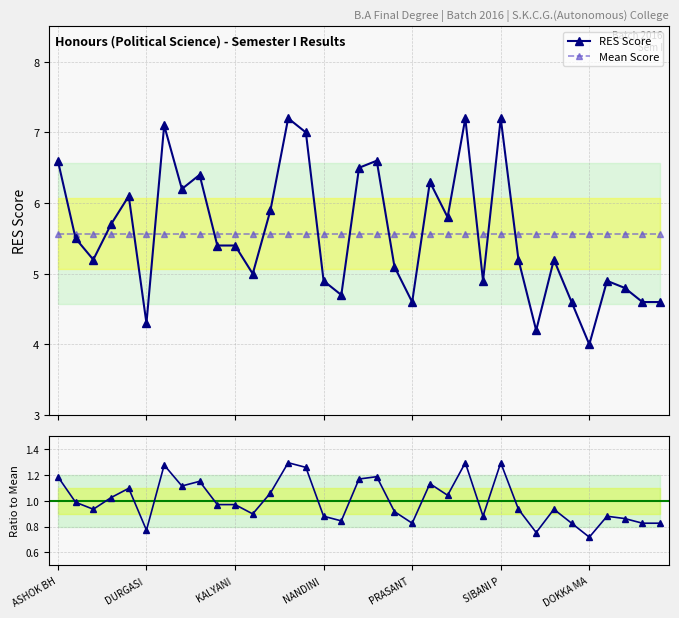

At how many categories does at least one series exceed 3?

35